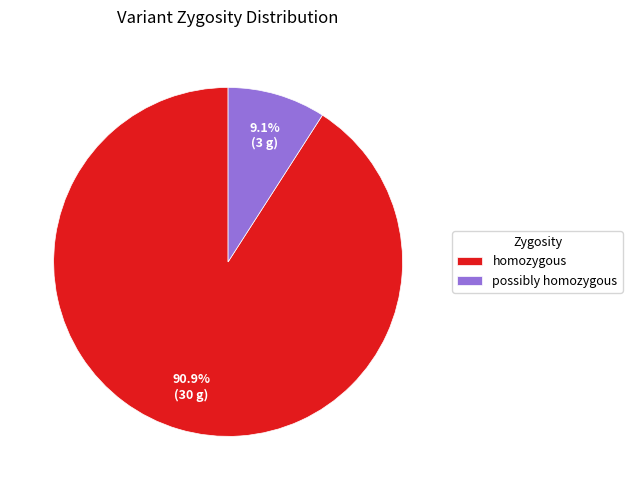

To the nearest percent, what percentage of the pie is possibly homozygous?

9%